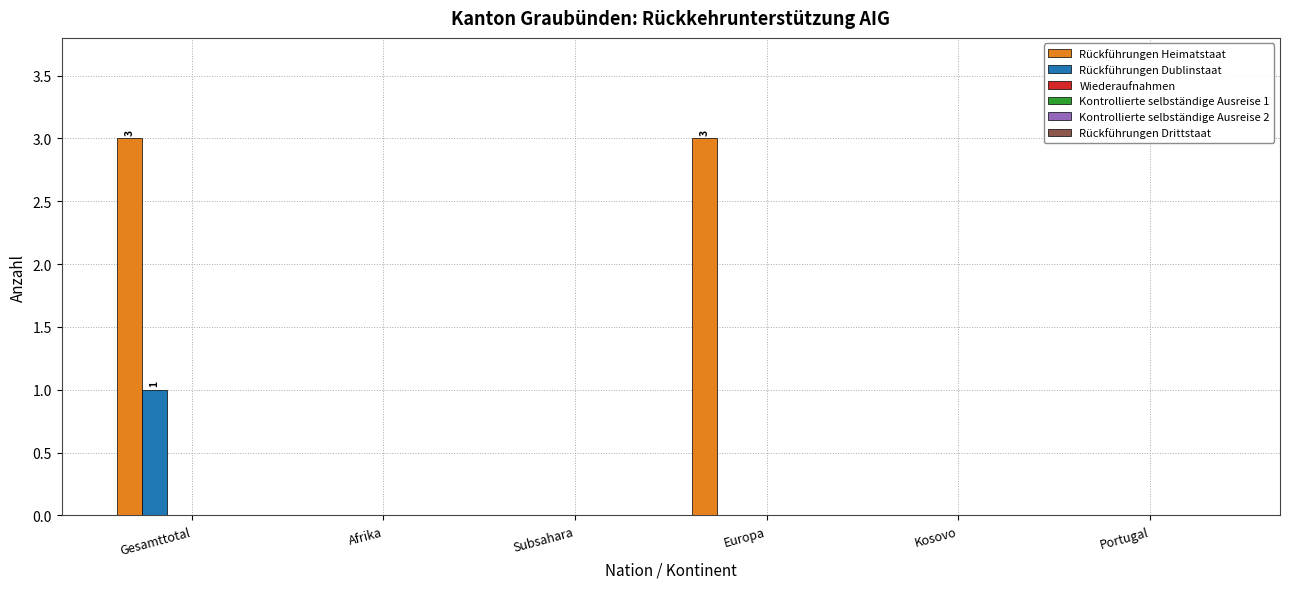

What is the sum of all Rückführungen Heimatstaat values?

6